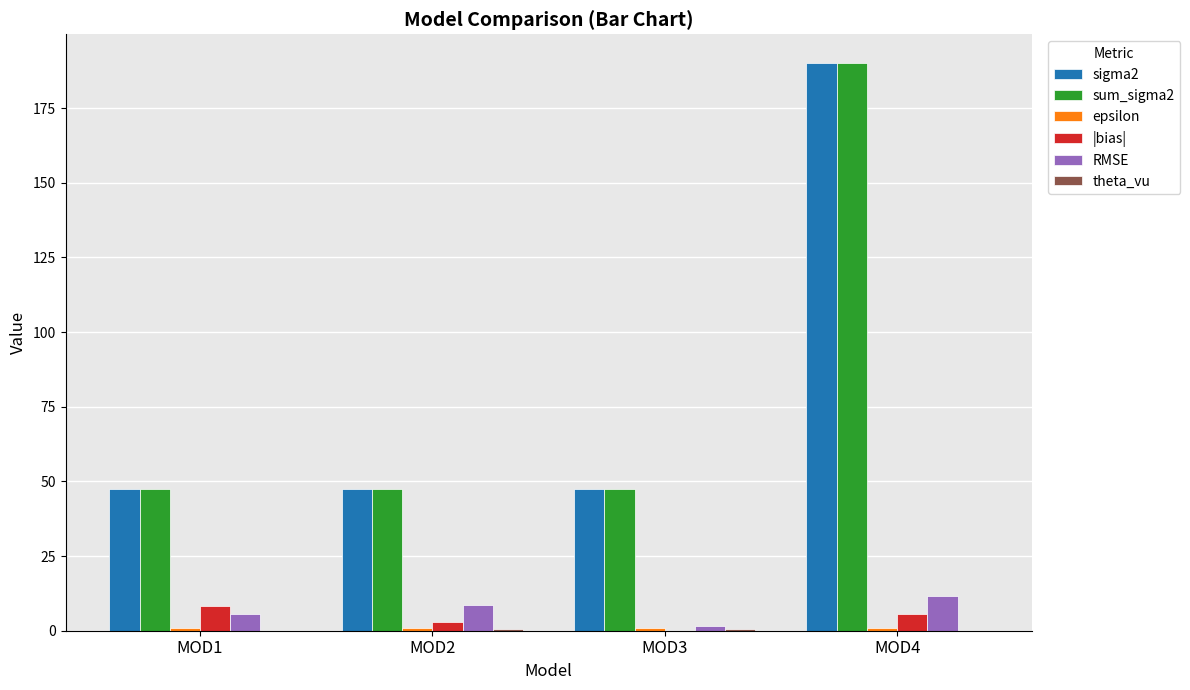

At which category does the chart reach its peak across all series?

MOD4